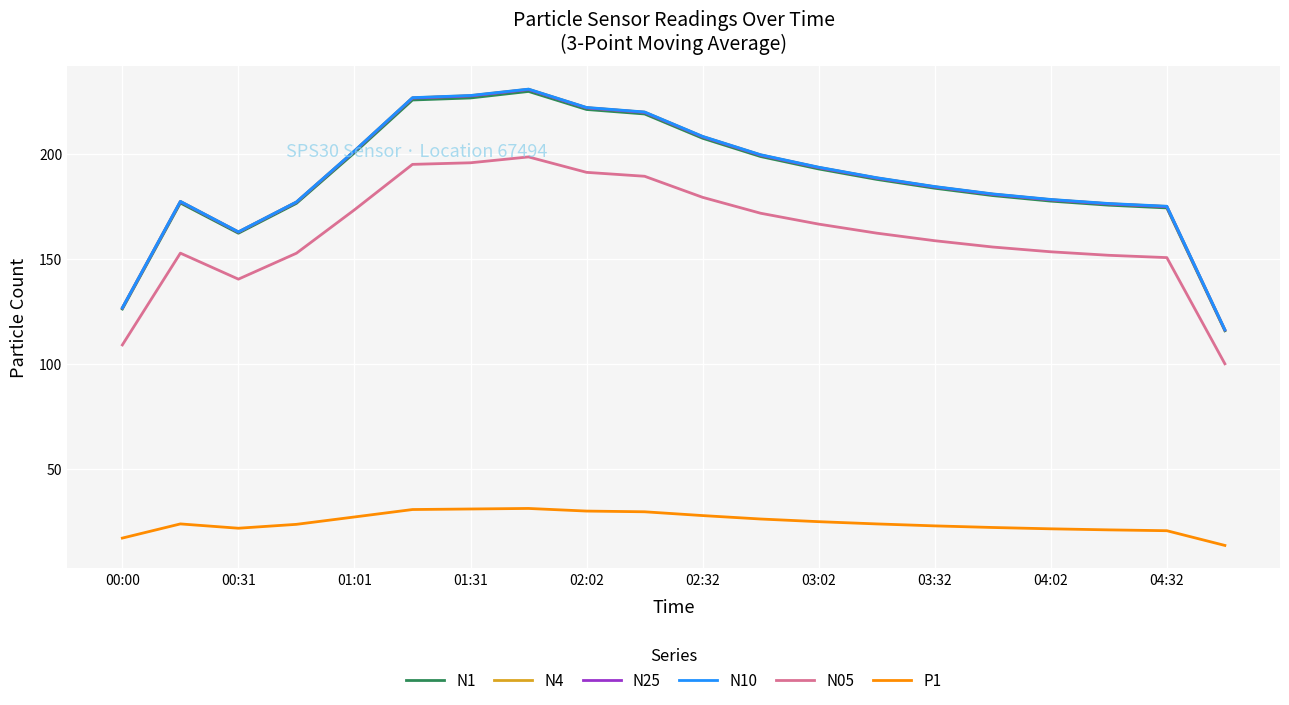

What is the maximum value for P1?

31.2